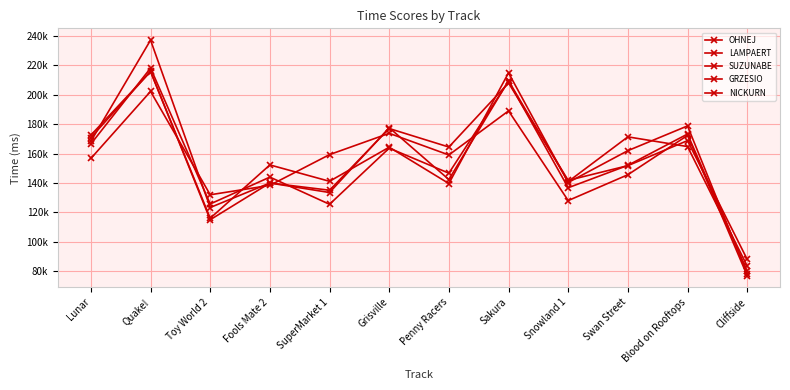

What is the approximate value of NICKURN at Sakura, to the nearest 50?

209400